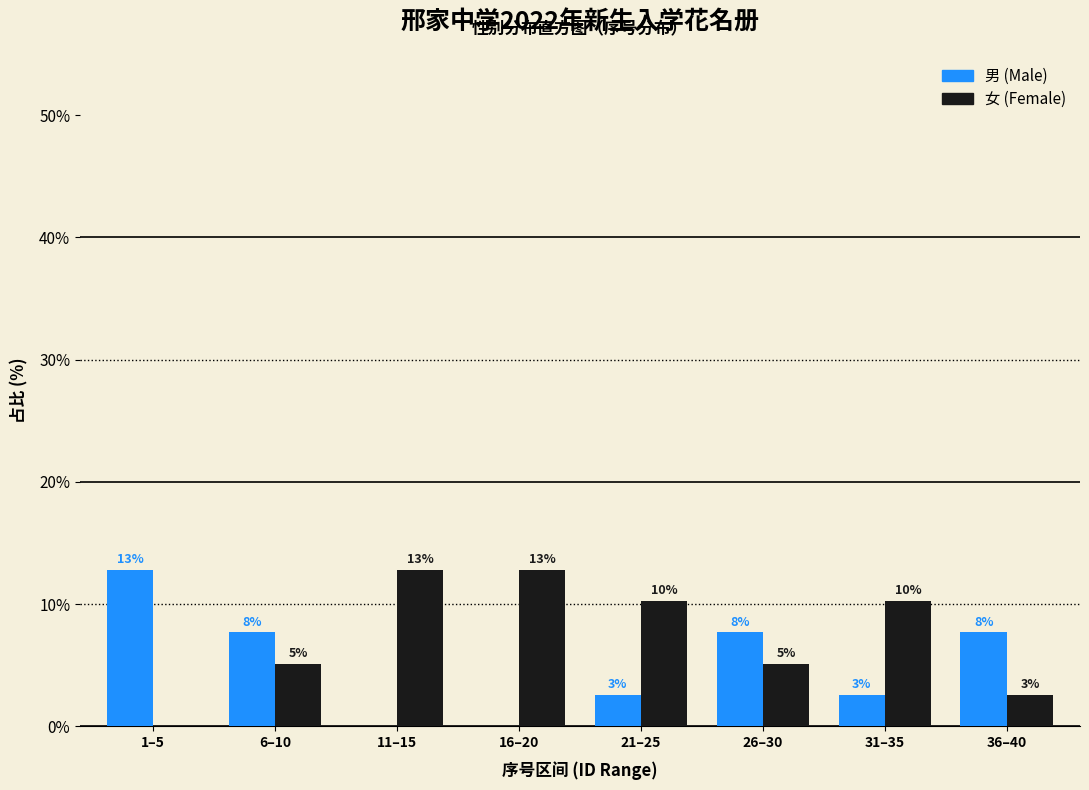

Are the bars horizontal?

No